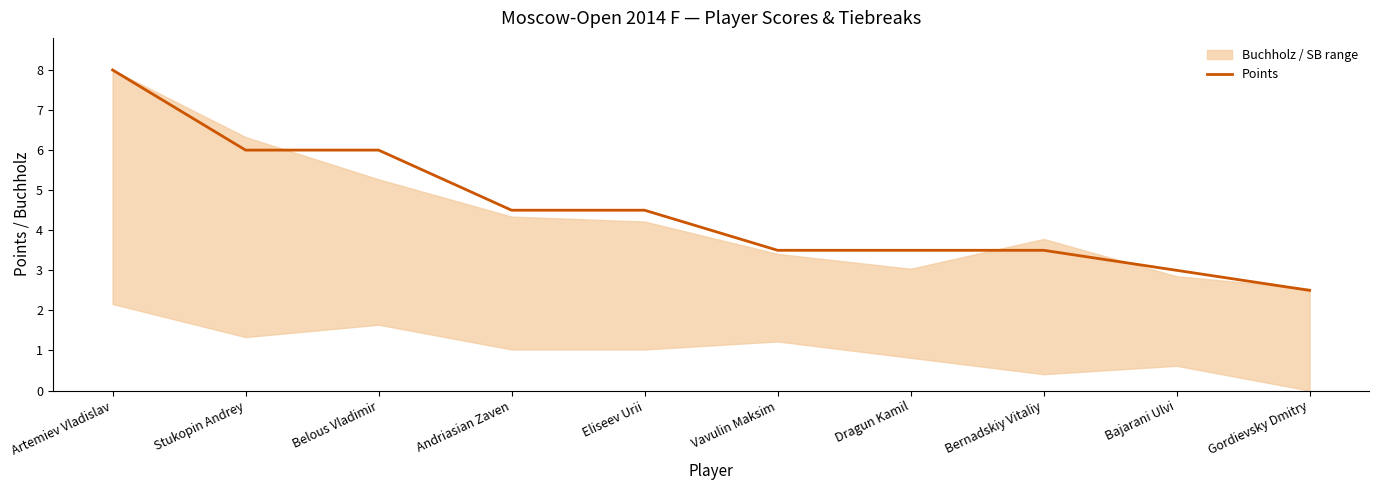

How many lines are shown in the chart?

1